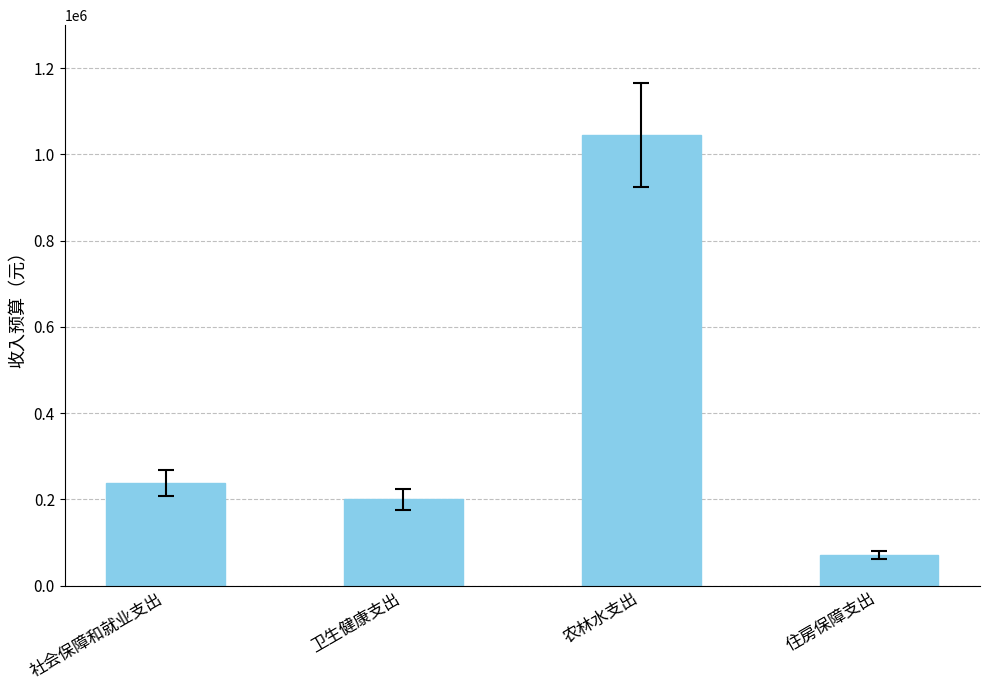

What is the value of the 1st bar from the left?

237000